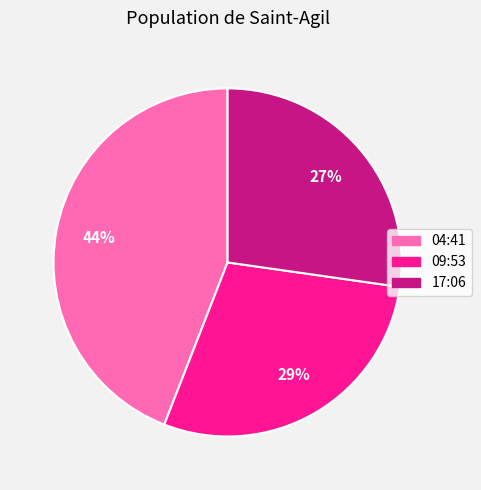

To the nearest percent, what is the difference between the largest and smallest slice percentages?

17%